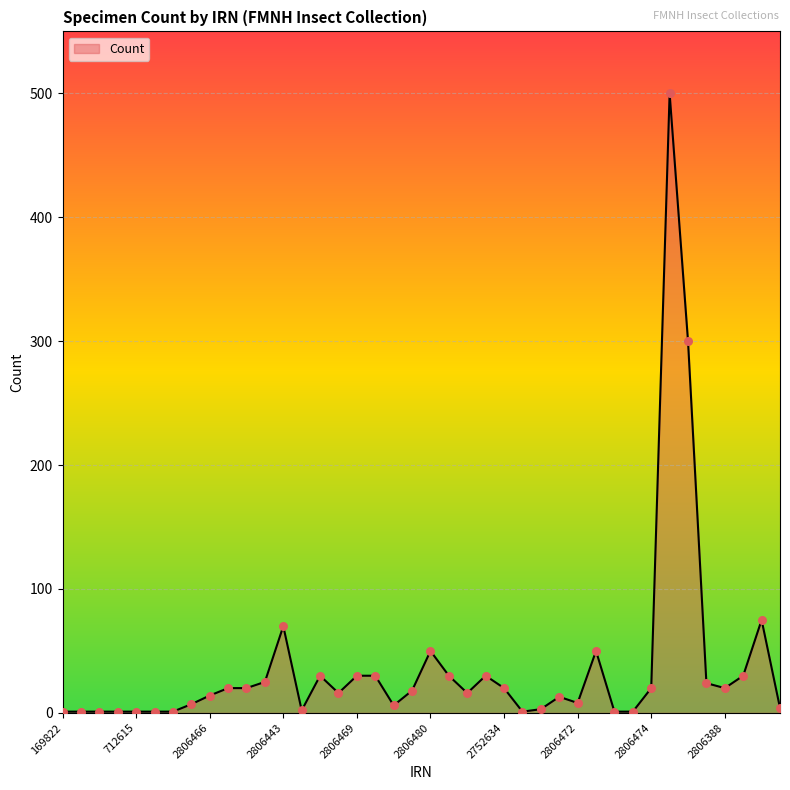

What is the maximum value shown in the chart?

500